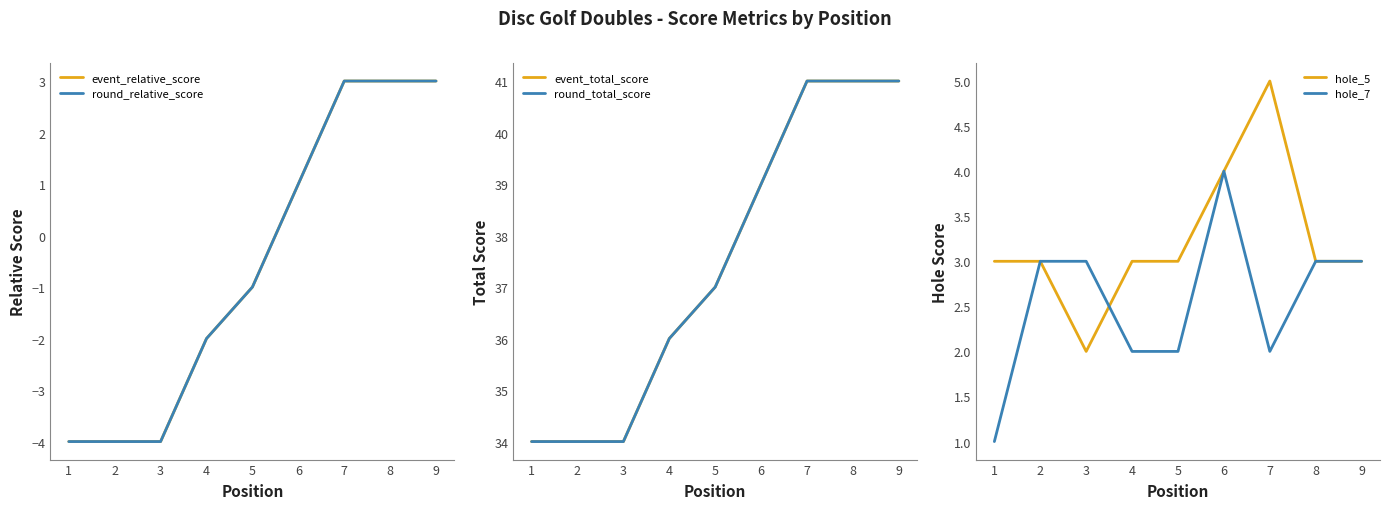

List the labels in order of round_relative_score value, largest first.

7, 8, 9, 6, 5, 4, 1, 2, 3